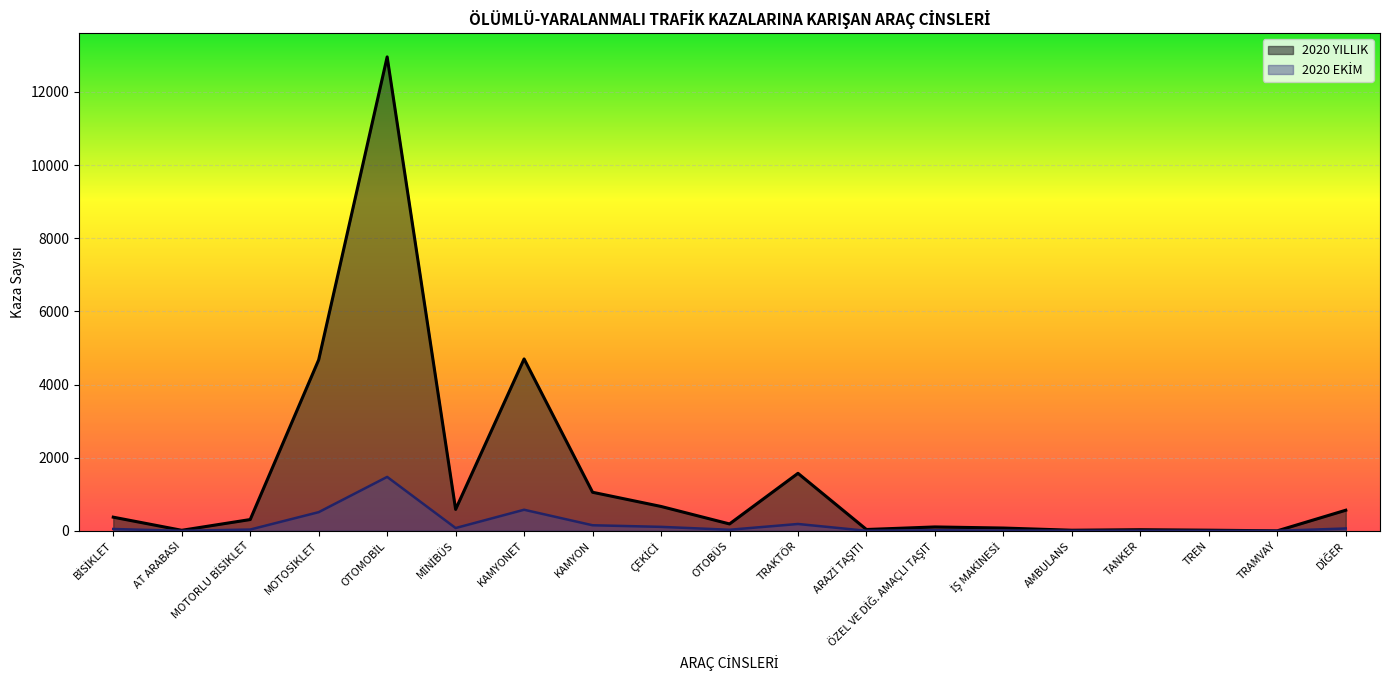

How many values in the 2020 EKİM series are below 35?

9